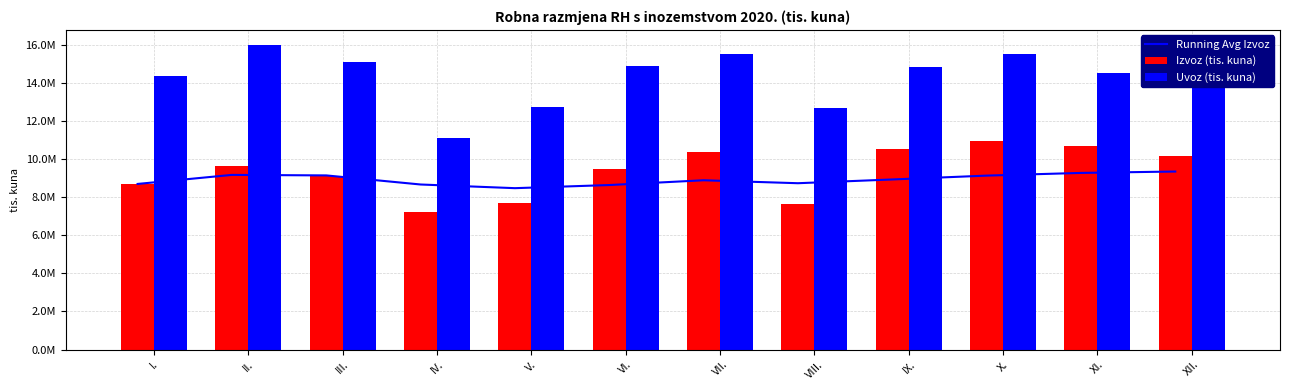

True or false: Uvoz (tis. kuna) has a value of 7734927.5 at X..

False